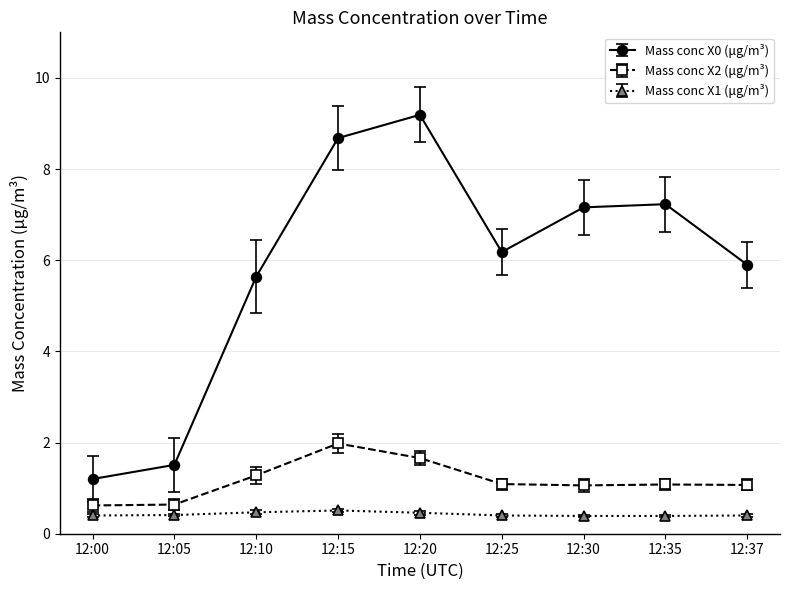

Does the chart display data point markers on the line(s)?

Yes